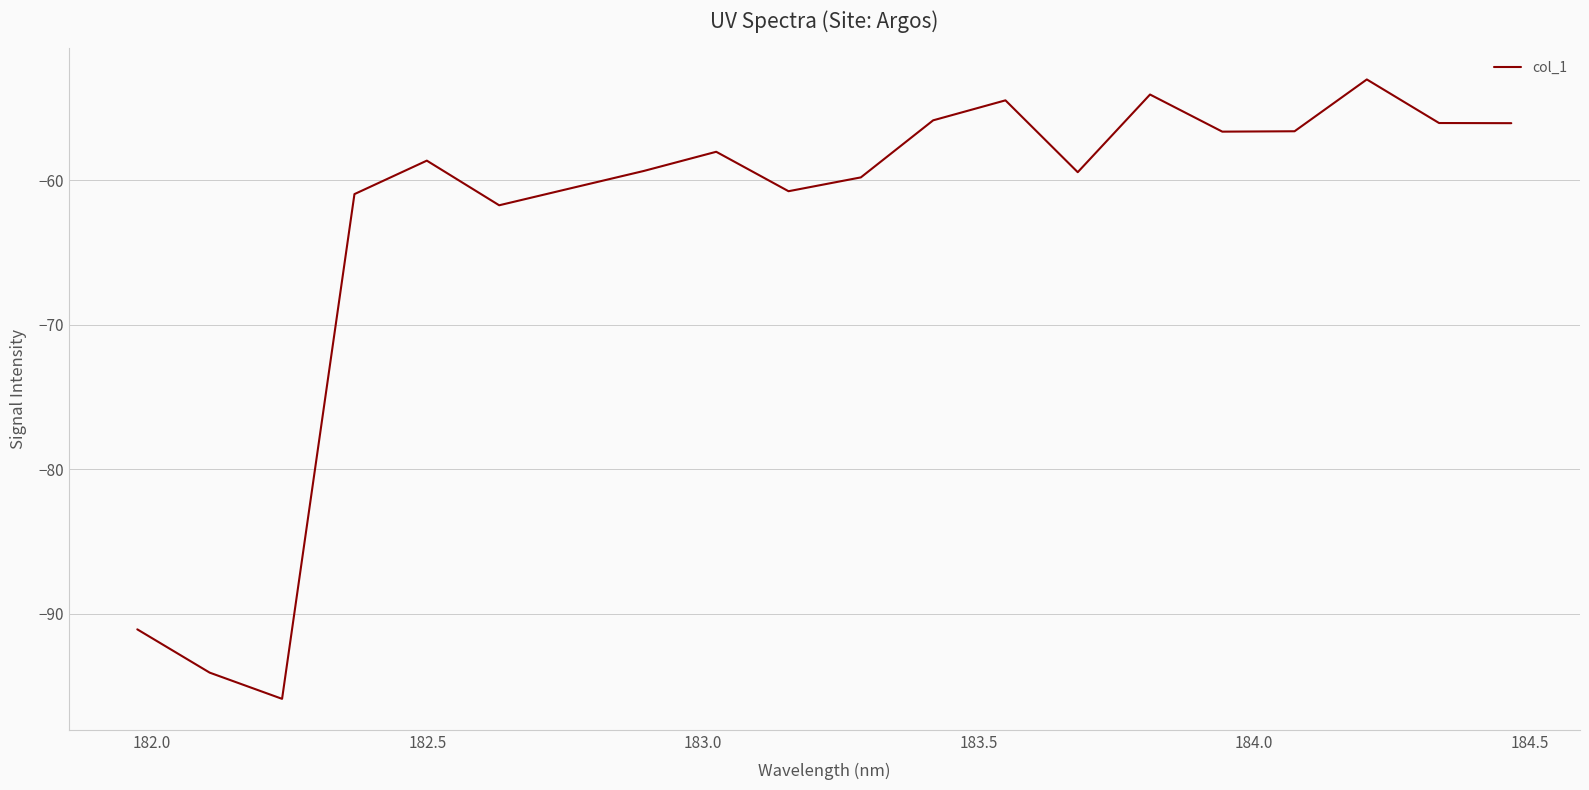

What is the minimum value shown in the chart?

-95.9